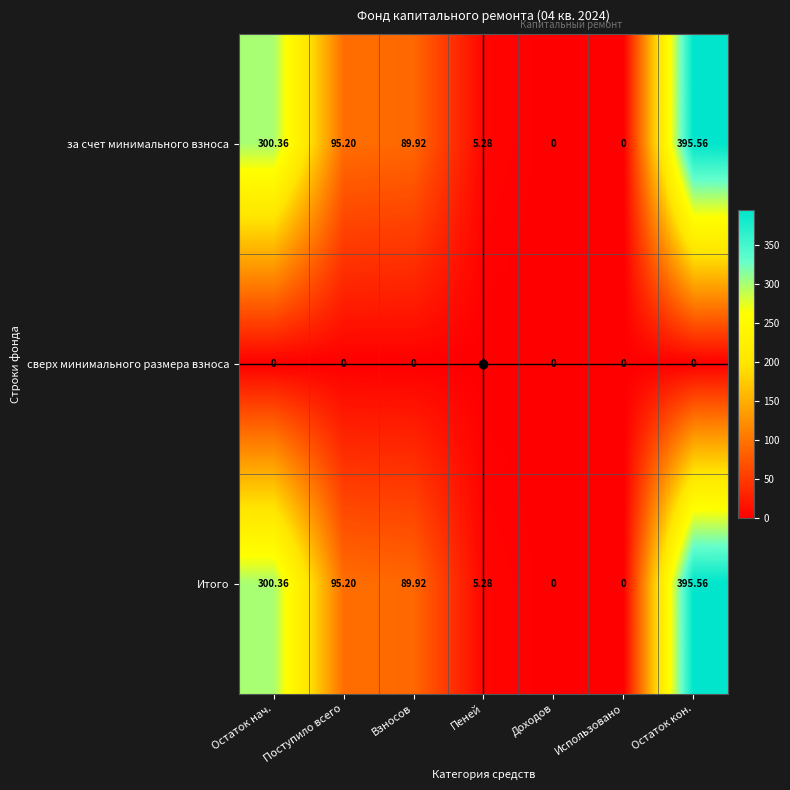

At which label is за счет минимального взноса closest to 197?

Поступило всего